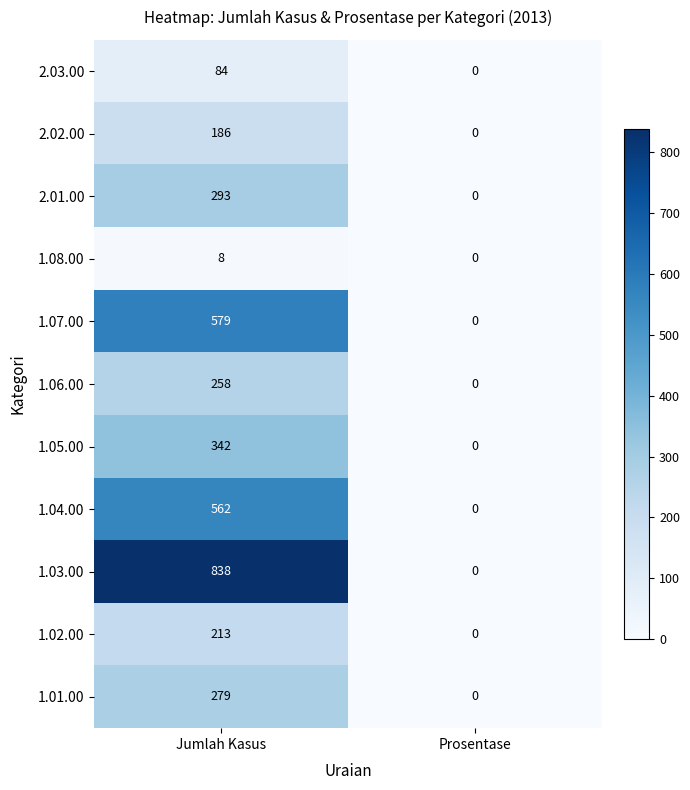

The value of 1.01.00 at Prosentase is 0. True or false?

True